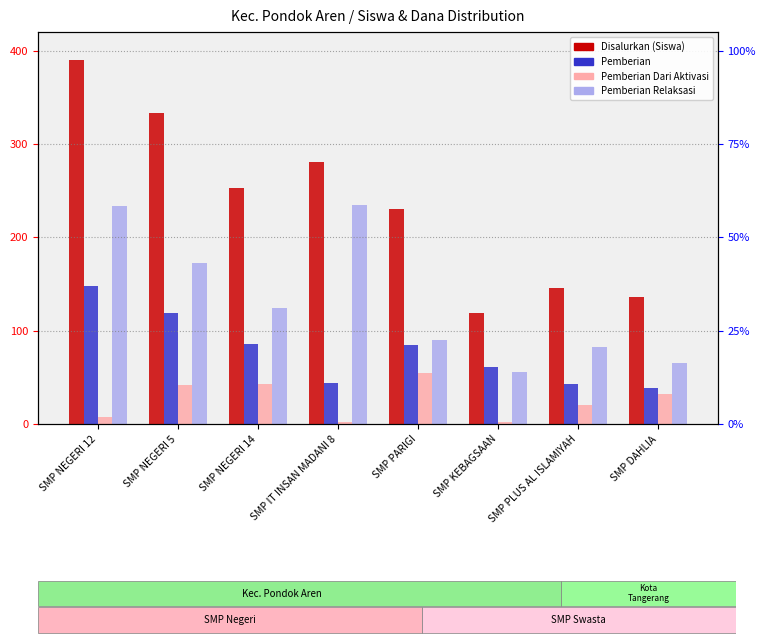

How many values in the Pemberian Dari Aktivasi series are below 32?

4